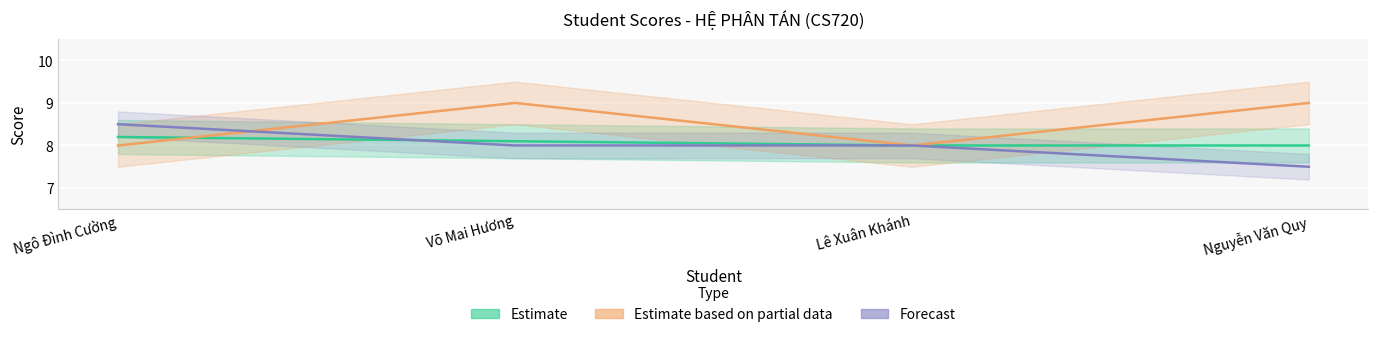

How many lines are shown in the chart?

3